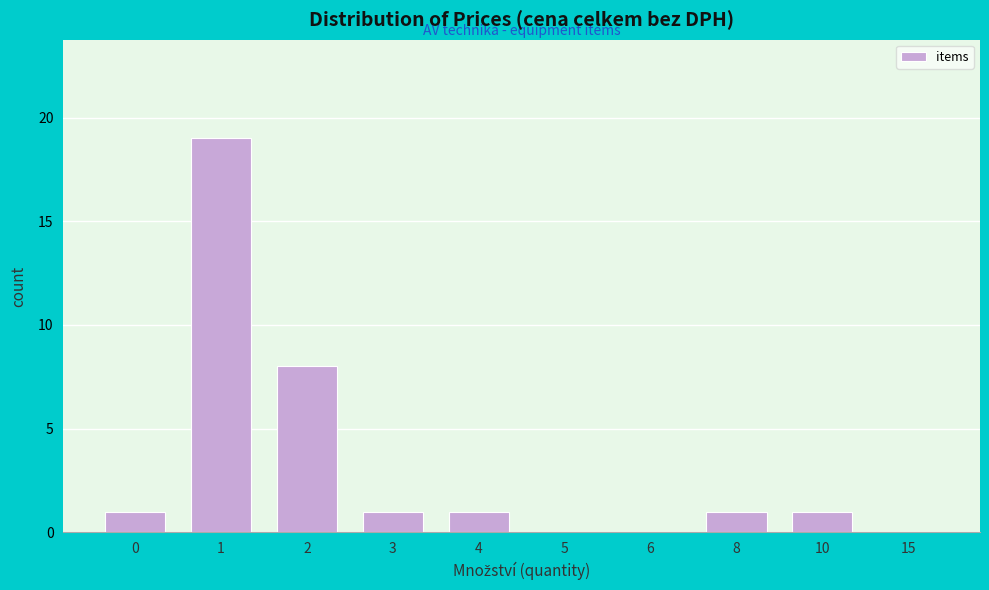

Reading left to right, what are all the values shown in this chart?

0=1	1=19	2=8	3=1	4=1	5=0	6=0	8=1	10=1	15=0